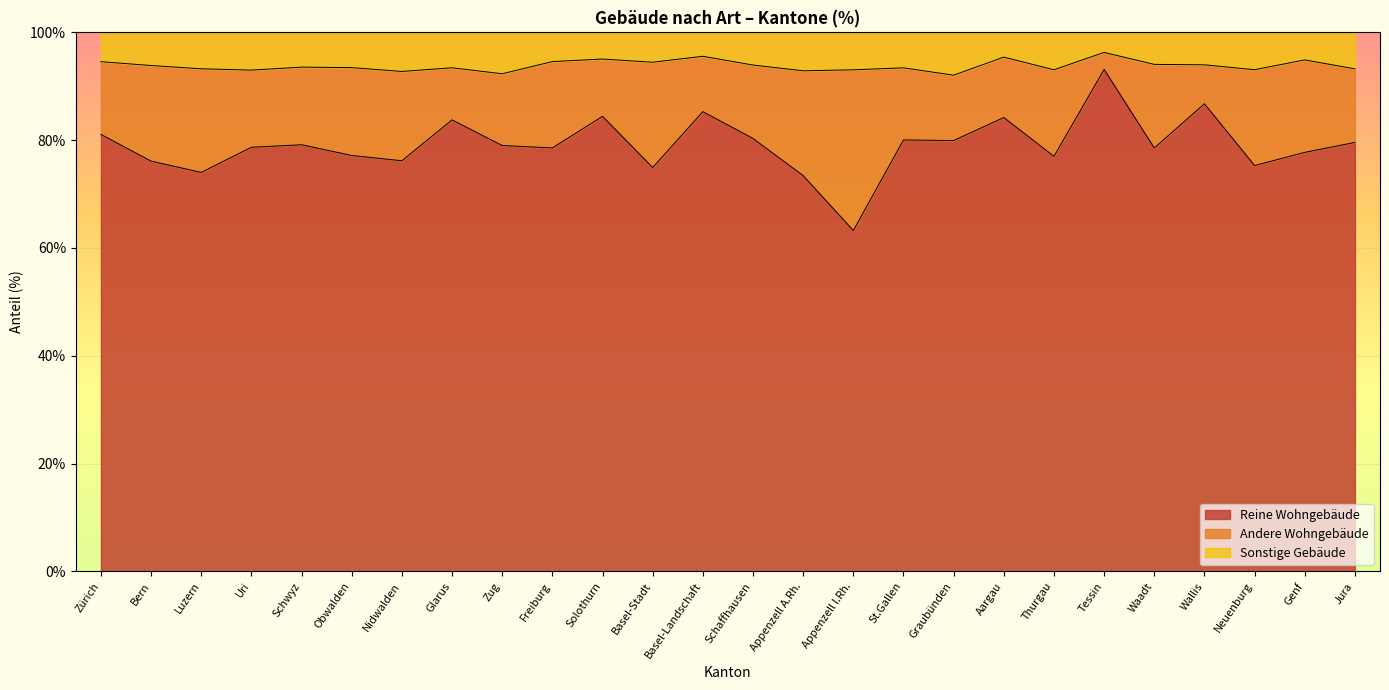

What is the total value across all series at Solothurn?

100.0